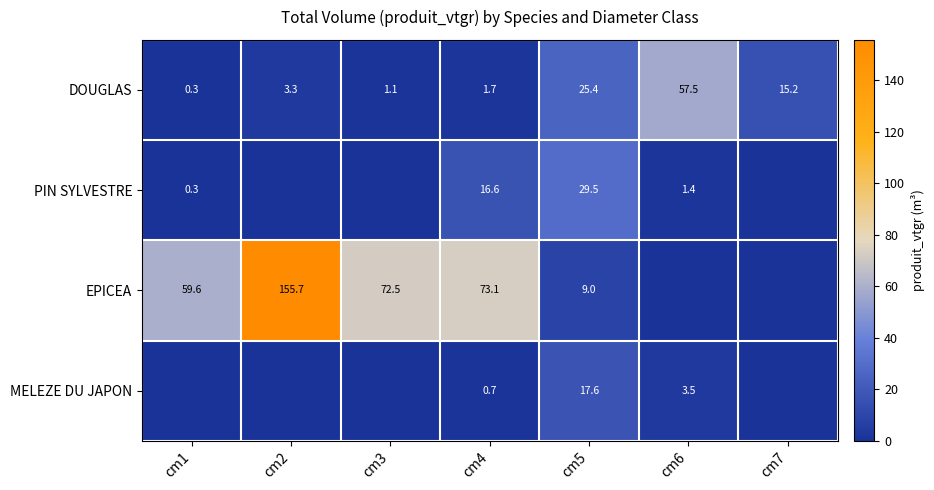

What is the sum of the MELEZE DU JAPON values at cm4 and cm5?

18.3